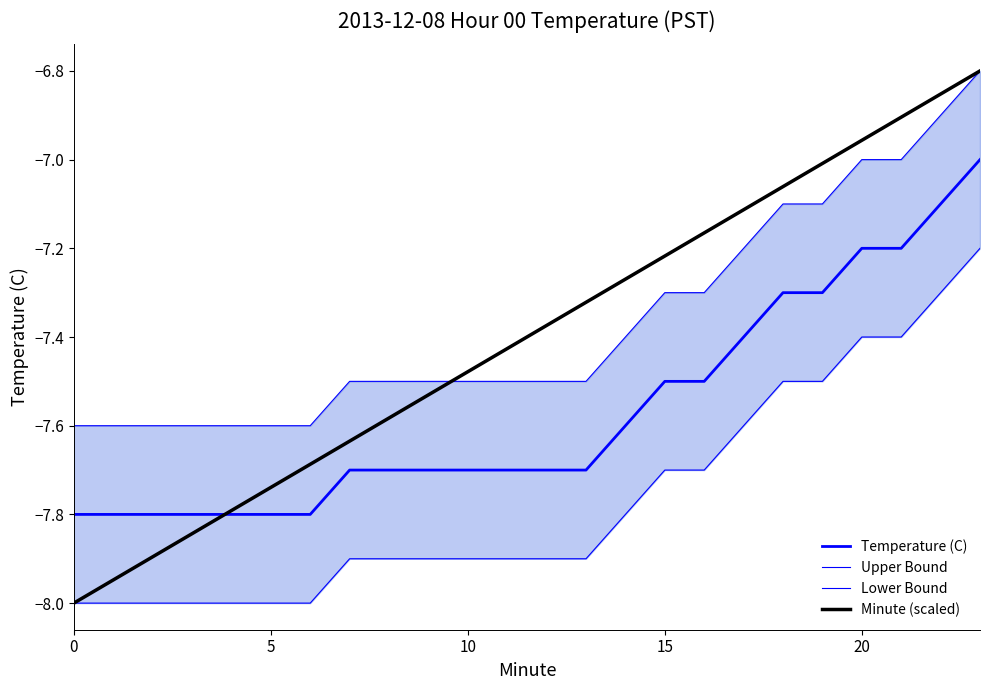

Does the chart have visible grid lines?

No